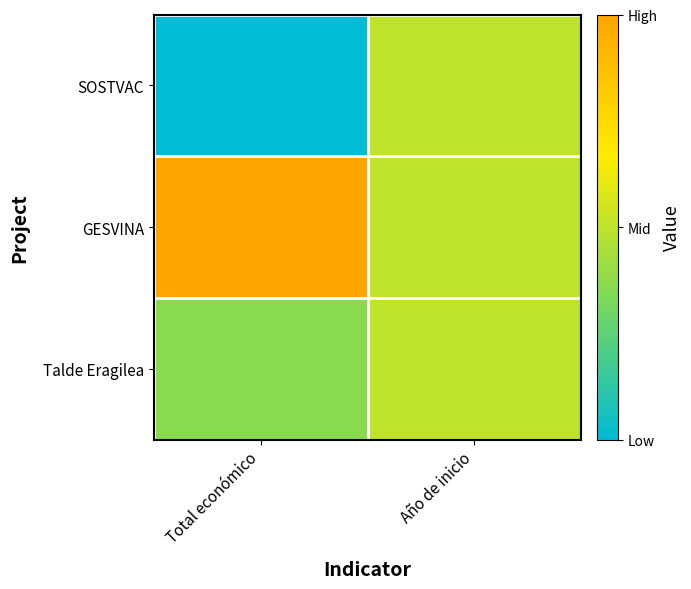

Which series has the largest total across all categories?

GESVINA